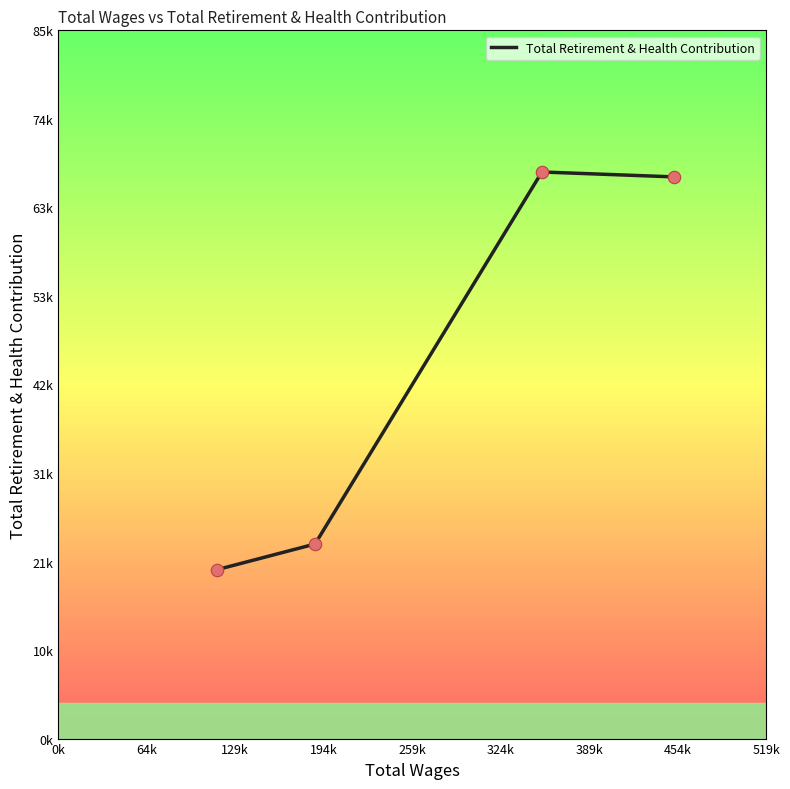

Does the chart have visible grid lines?

No